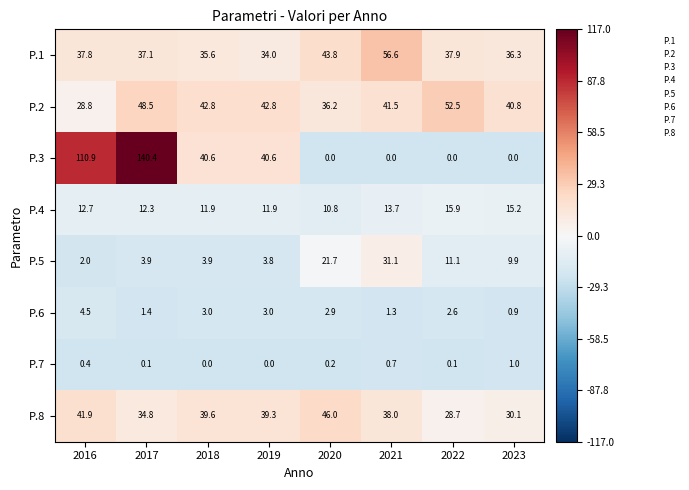

Read the P.8 value at 2021.

38.0